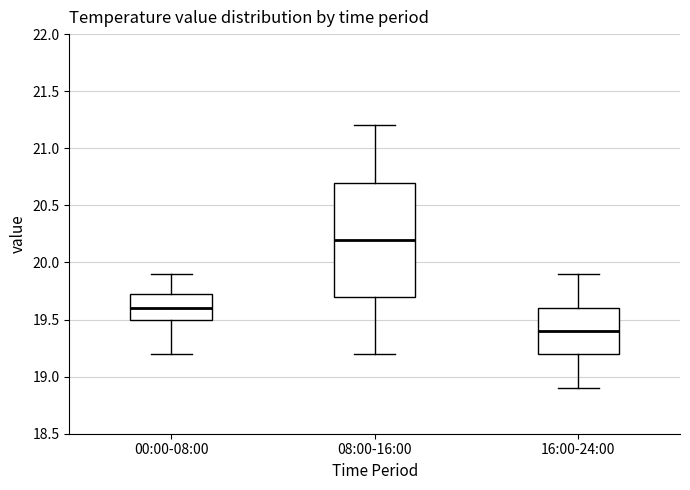

Reading left to right, read every box against the y-axis: the position of its median line, the range the box covers, and the ends of its whiskers. The values are not printed on the chart, so give them approximately, as read against the axis.

00:00-08:00: median 19.60, box 19.50 to 19.75, whiskers 19.20 to 19.90
08:00-16:00: median 20.20, box 19.70 to 20.70, whiskers 19.20 to 21.20
16:00-24:00: median 19.40, box 19.20 to 19.60, whiskers 18.90 to 19.90